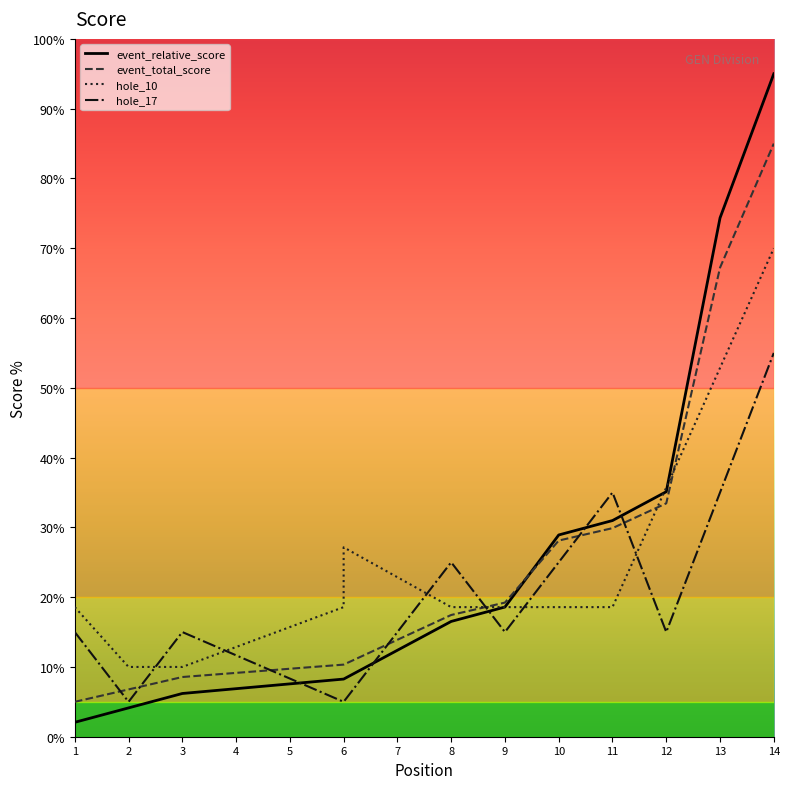

Does the chart display data point markers on the line(s)?

No